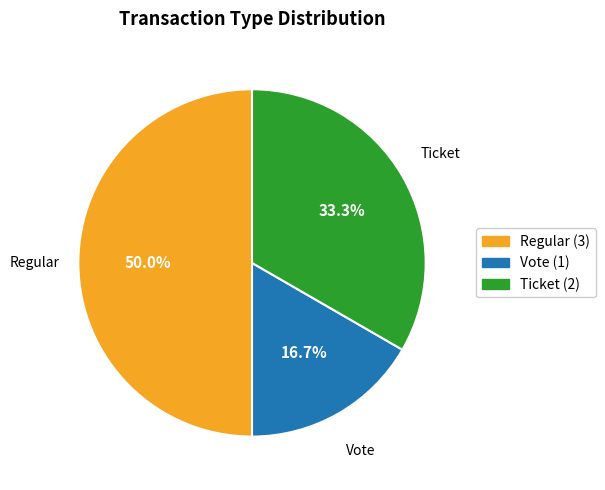

To the nearest percent, what percentage of the pie is Vote?

17%